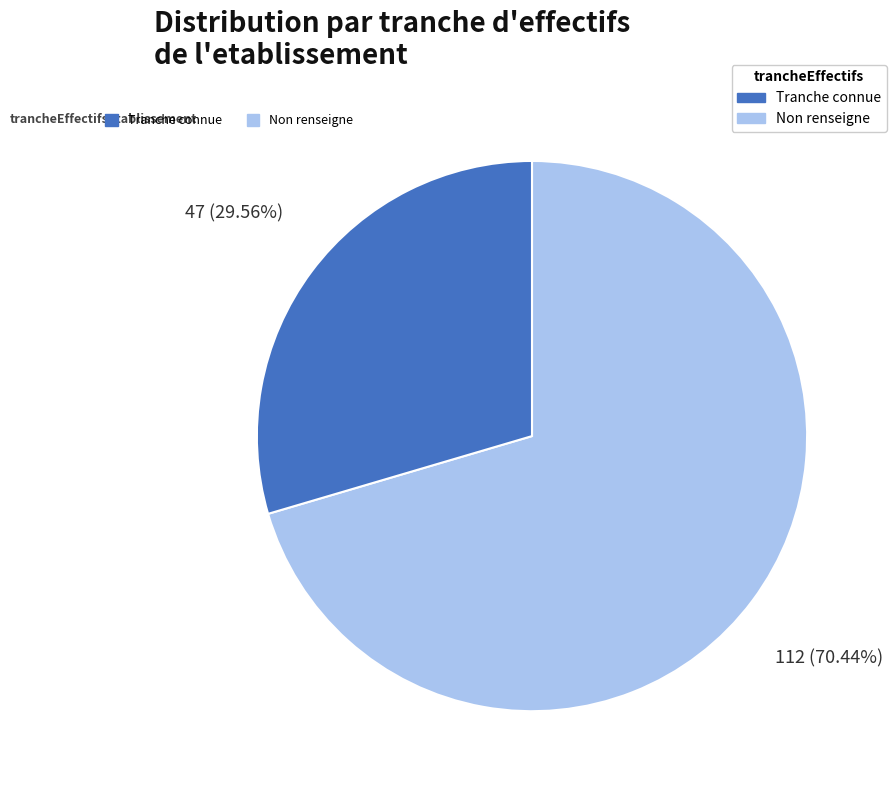

Is there a majority slice in this chart?

Yes